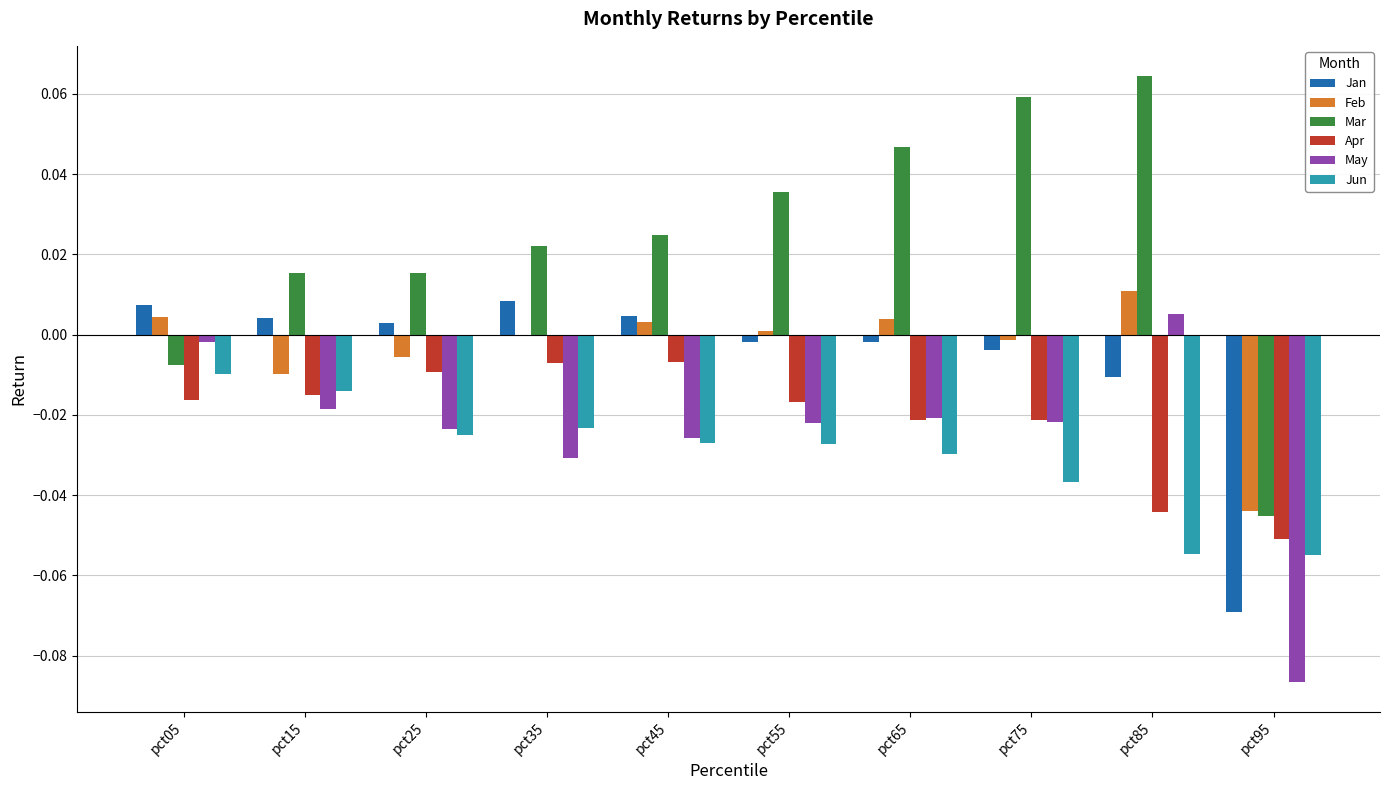

Which series changed the most between pct75 and pct95?

Mar